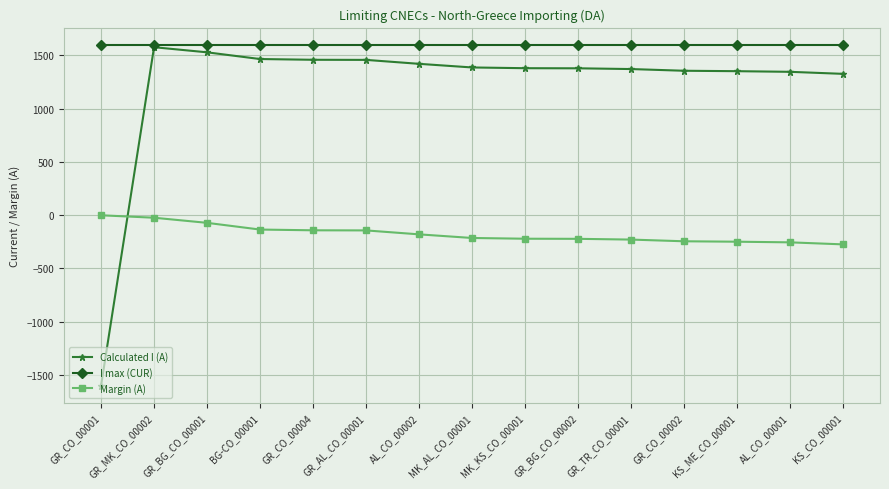

What is the value of the I max (CUR) point at the 8th from the left?

1600